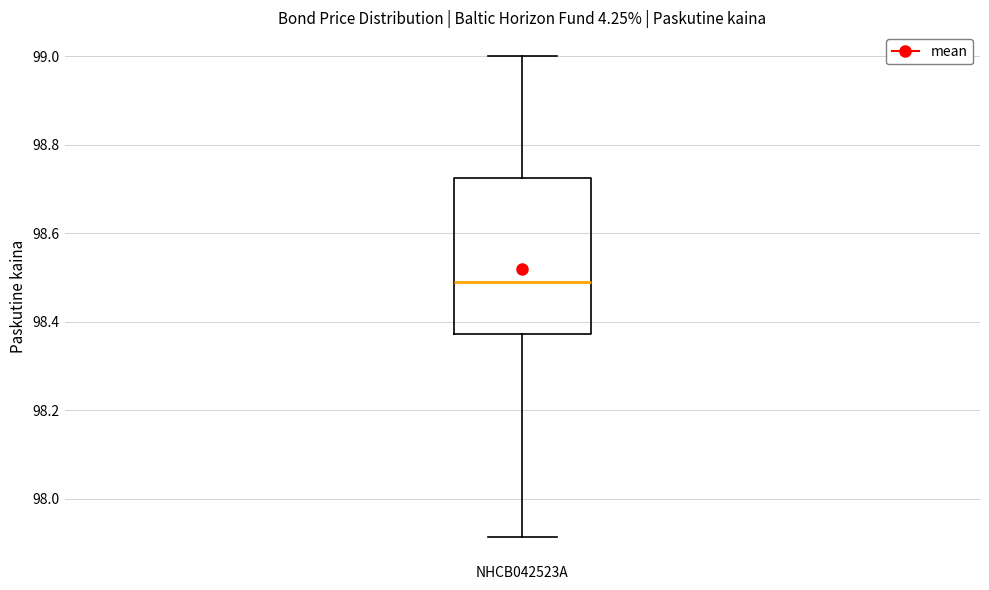

Transcribe this box plot: give where the median line is, the range the box spans, and where the two whiskers end, as read against the y-axis. The values are not printed on the chart, so give them approximately, as read against the axis.

median 98.50, box 98.38 to 98.72, whiskers 97.92 to 99.00